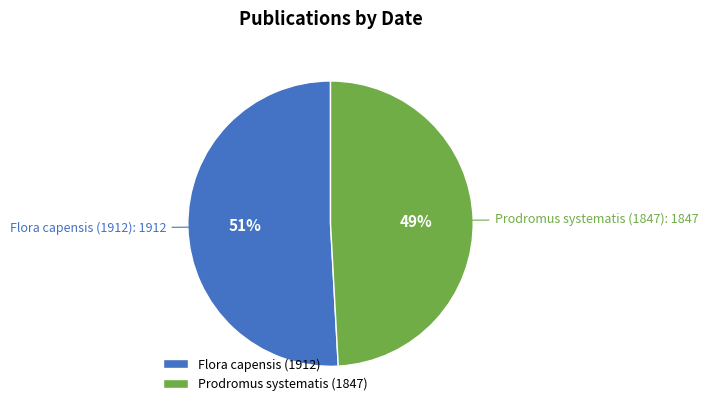

Combined, do Prodromus systematis (1847) and Flora capensis (1912) account for over 50%?

Yes